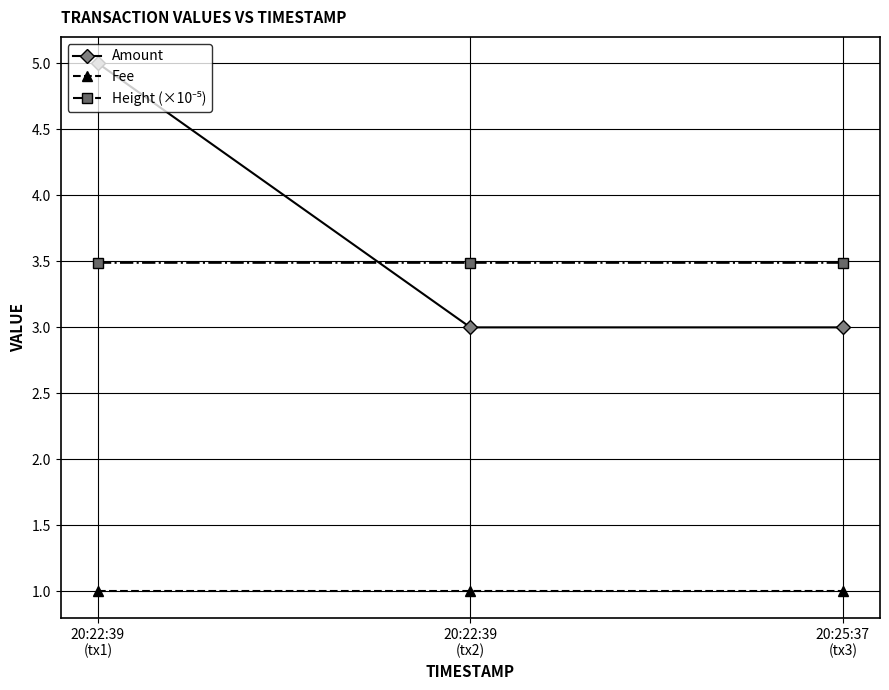

What is the maximum value for Fee?

1.0